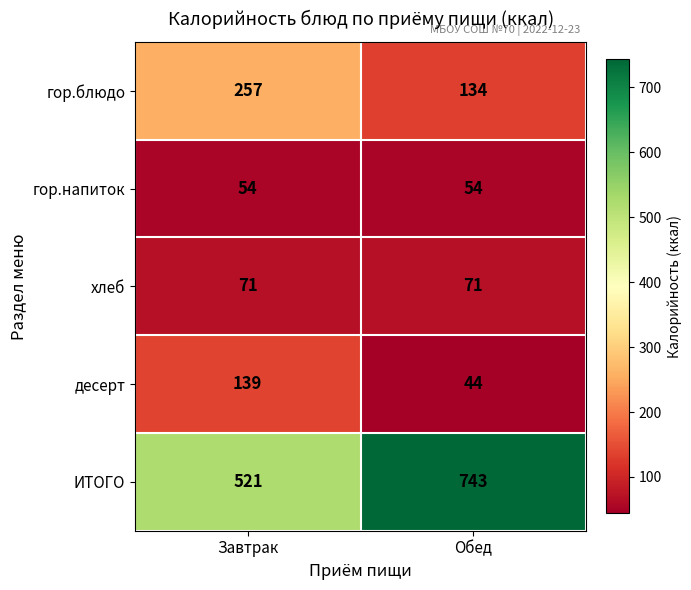

Between Завтрак and Обед, which series saw the biggest shift?

ИТОГО